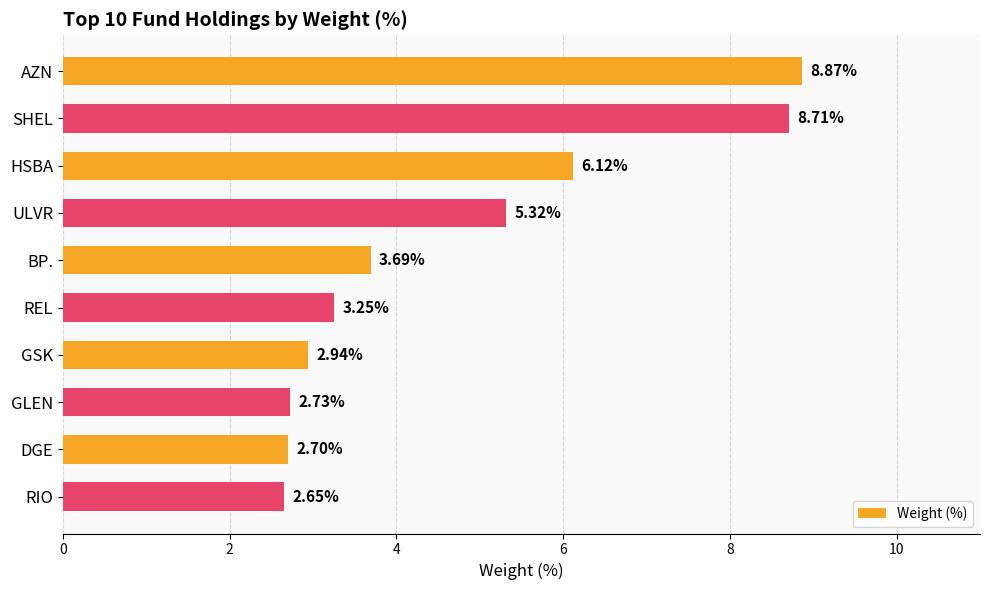

Which label corresponds to the smallest value in the chart?

RIO